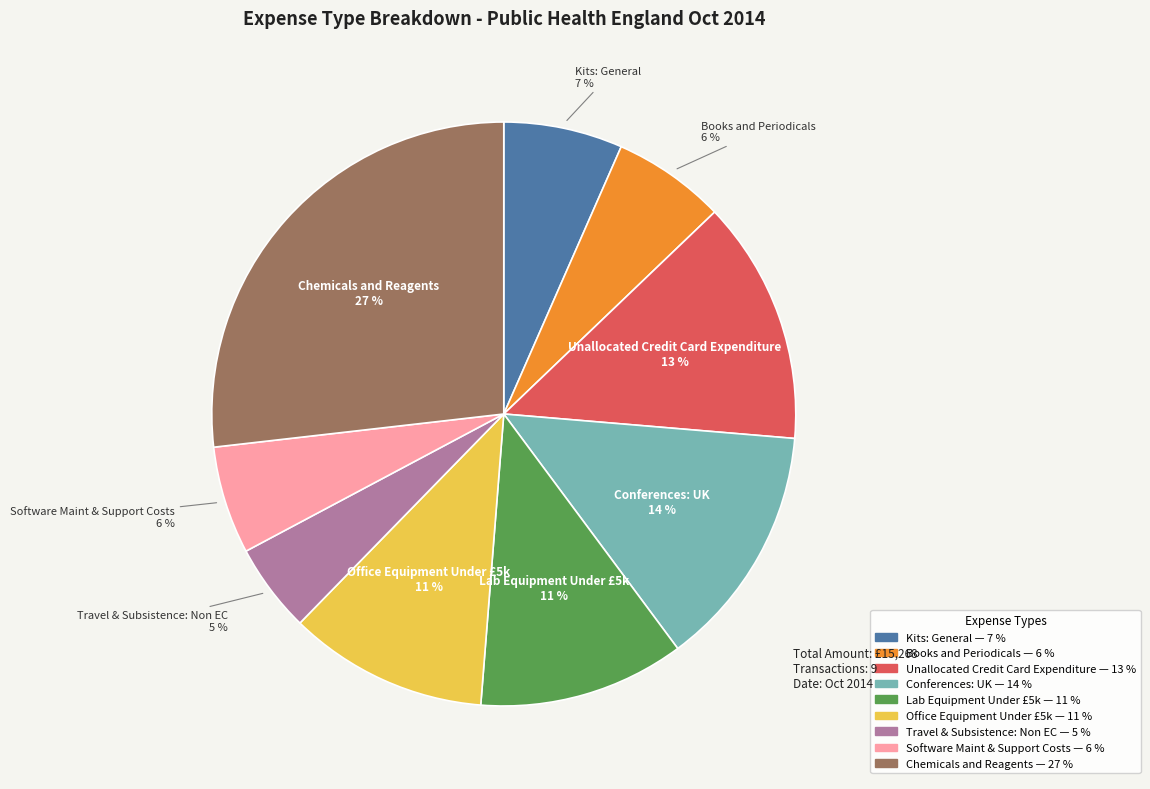

Between Conferences: UK and Office Equipment Under £5k, which is larger?

Conferences: UK